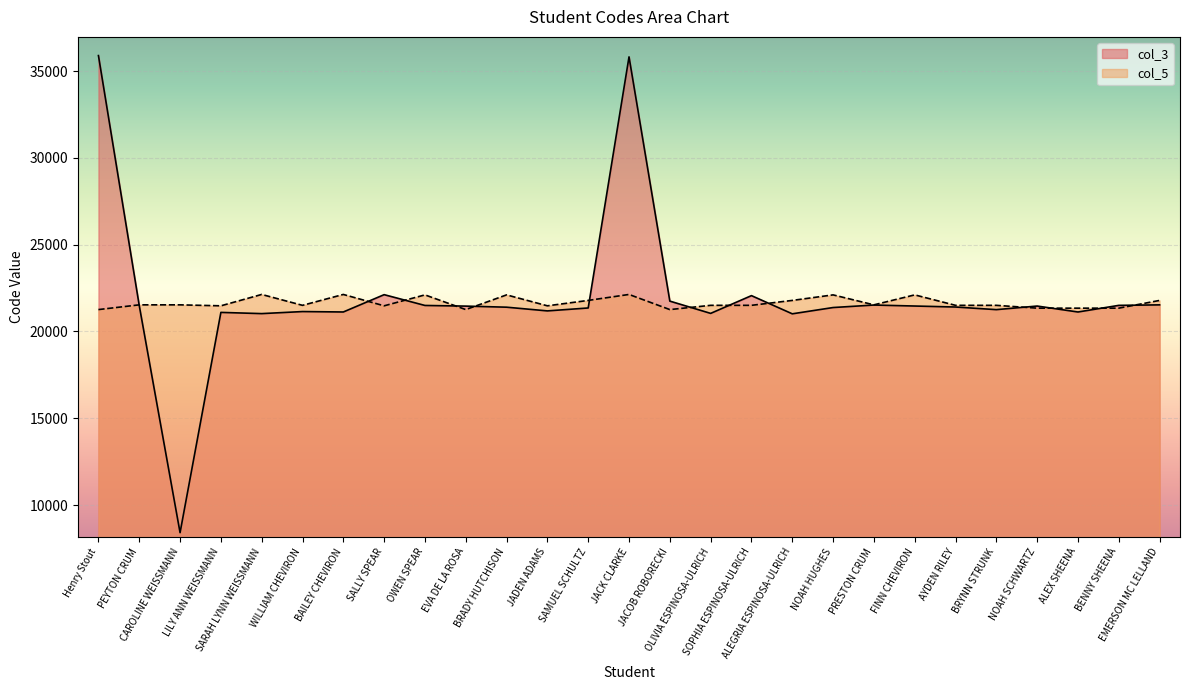

At which category is the sum across all series the highest?

JACK CLARKE